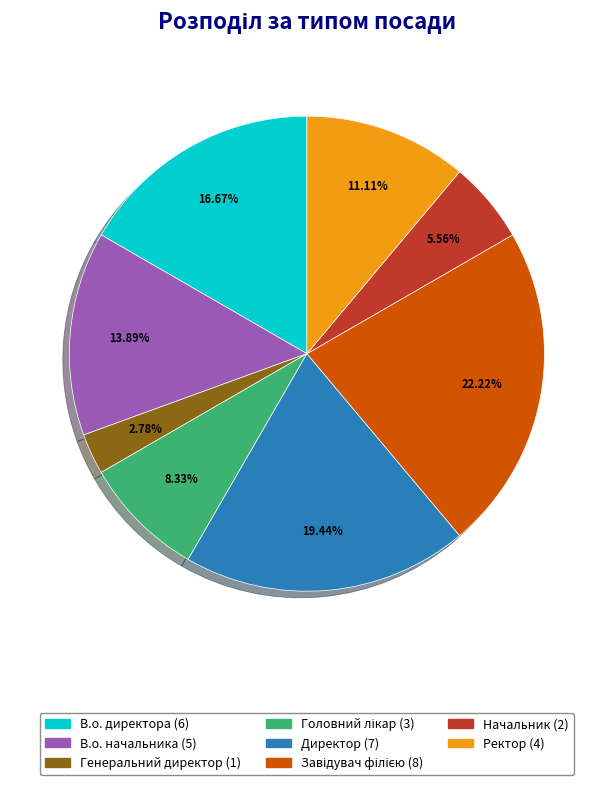

What is the ratio of the value at Начальник to the value at В.о. директора?

0.3